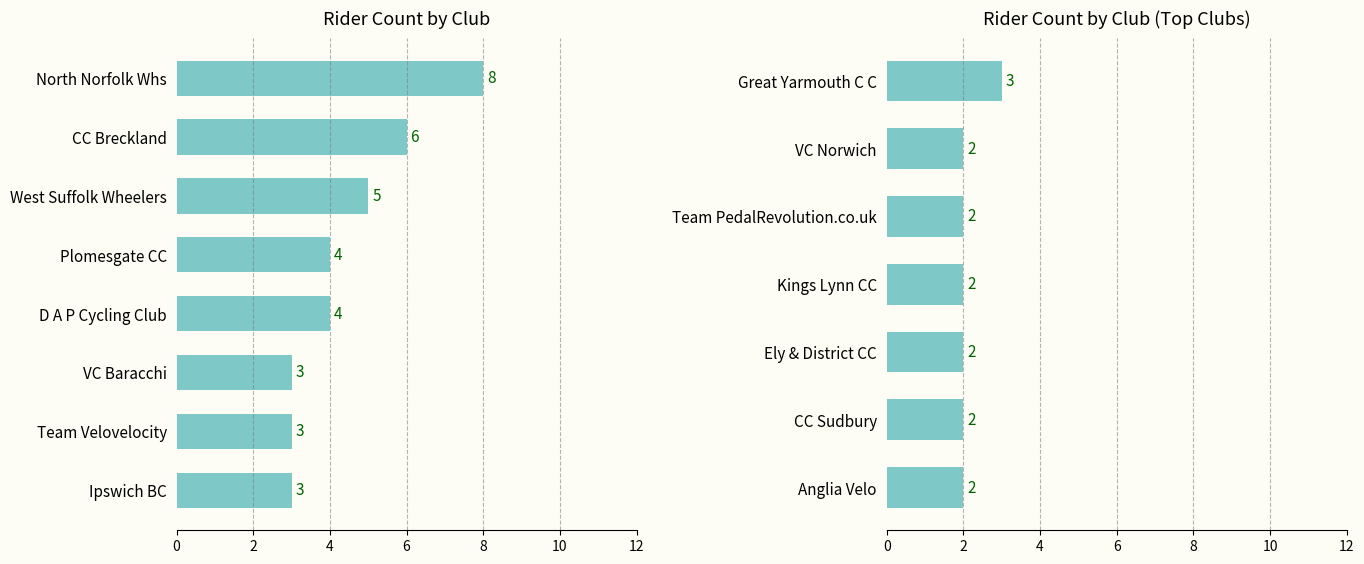

How many distinct data groups are displayed?

1